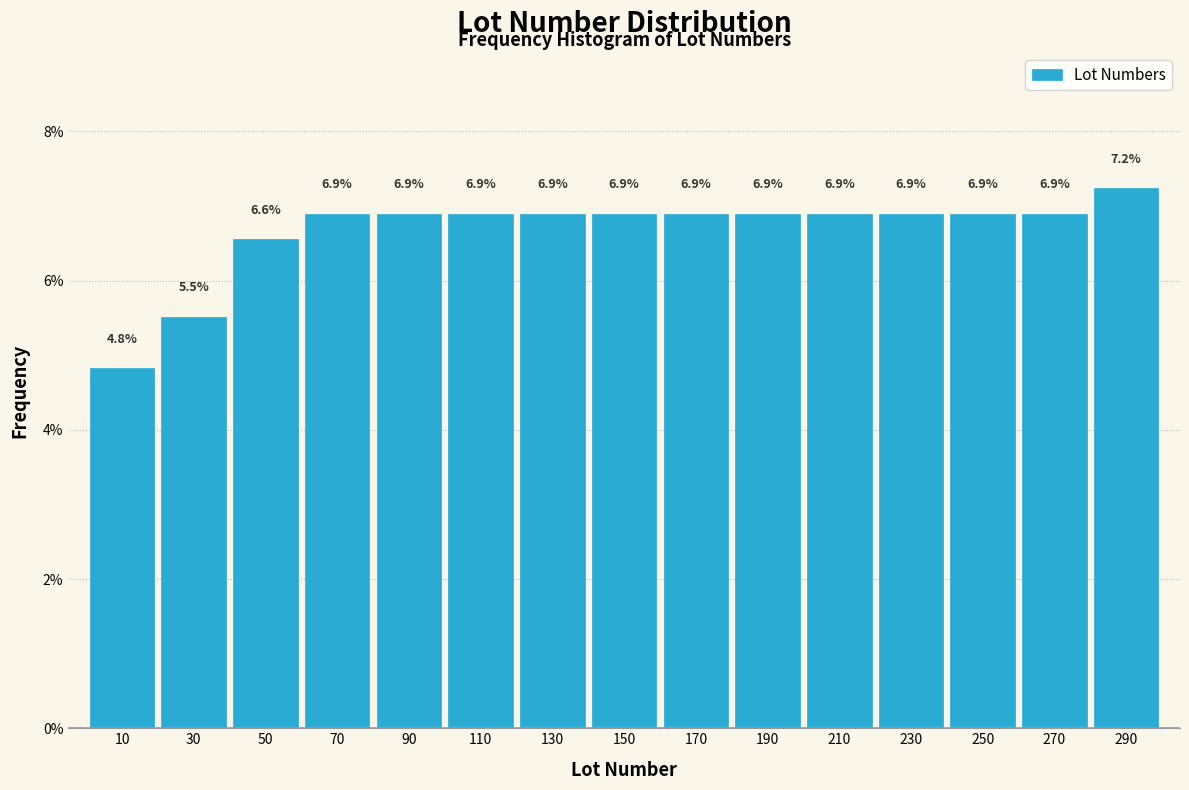

Which range on the x-axis has the tallest bar?

280 to 300